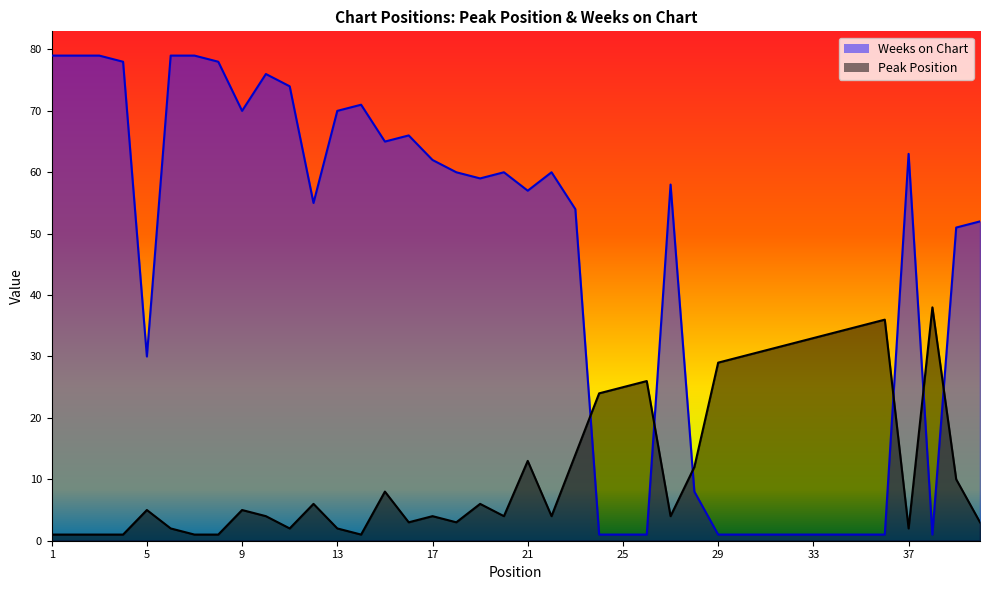

How many lines are shown in the chart?

2